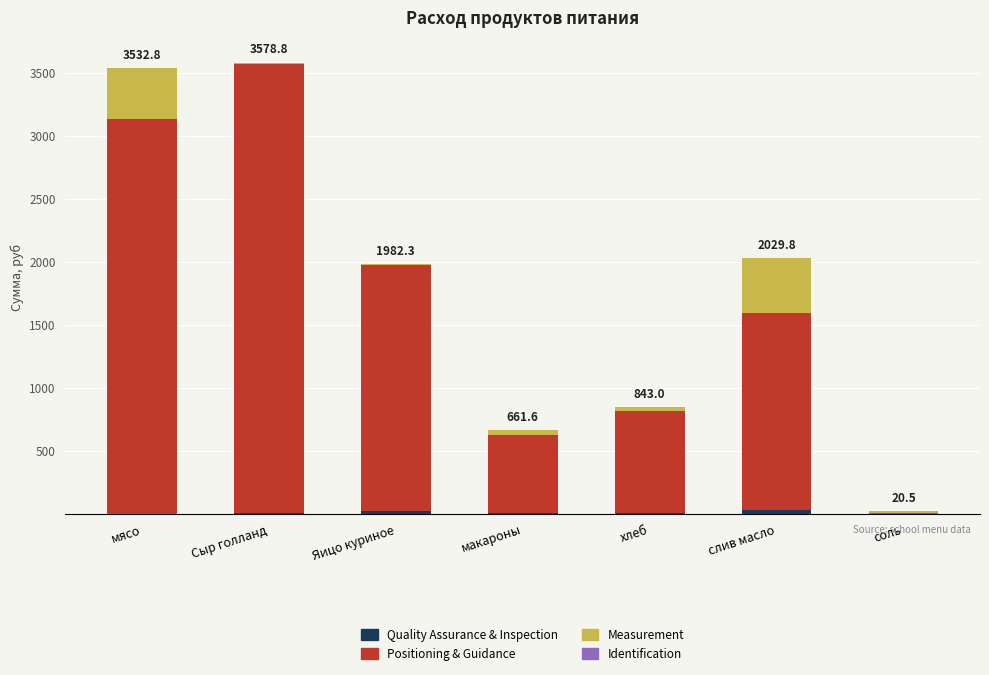

The Positioning & Guidance series shows 1230.9 at мясо. True or false?

False